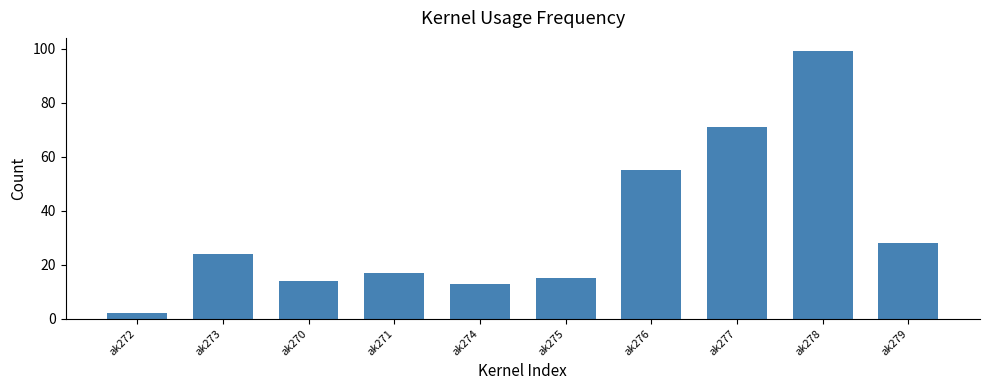

Does the chart contain stacked bars?

No